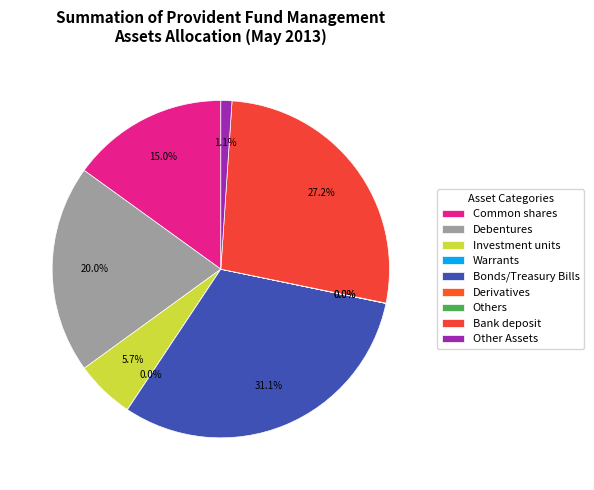

Is there a majority slice in this chart?

No